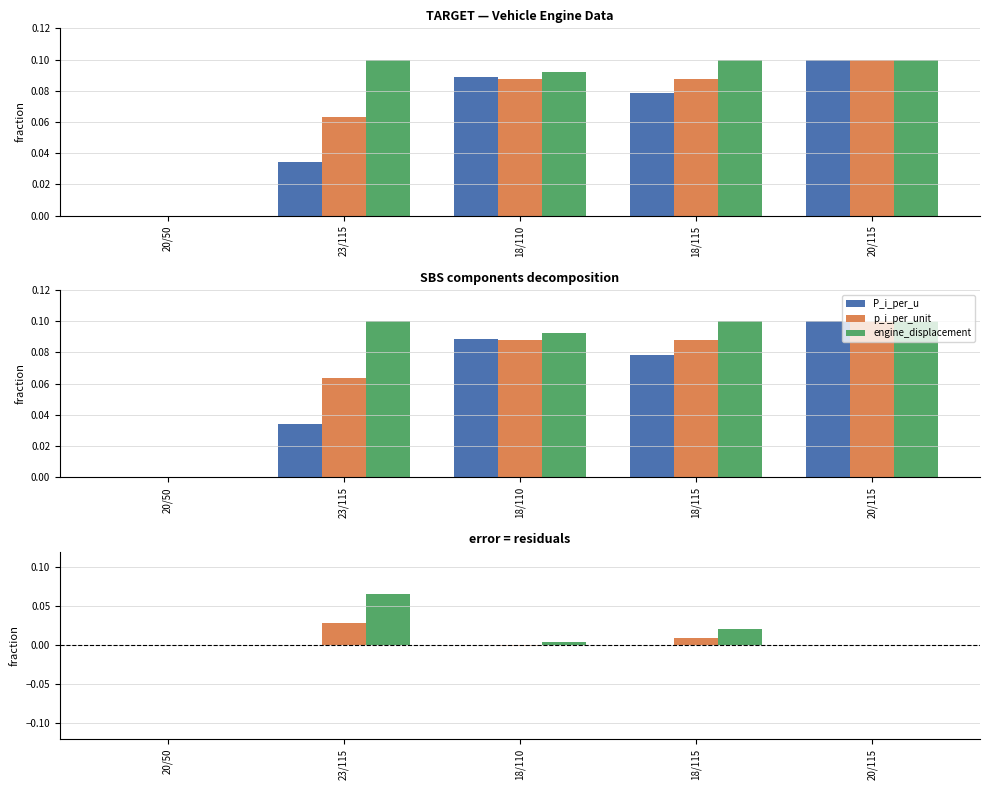

How many bars are there in each group?

3